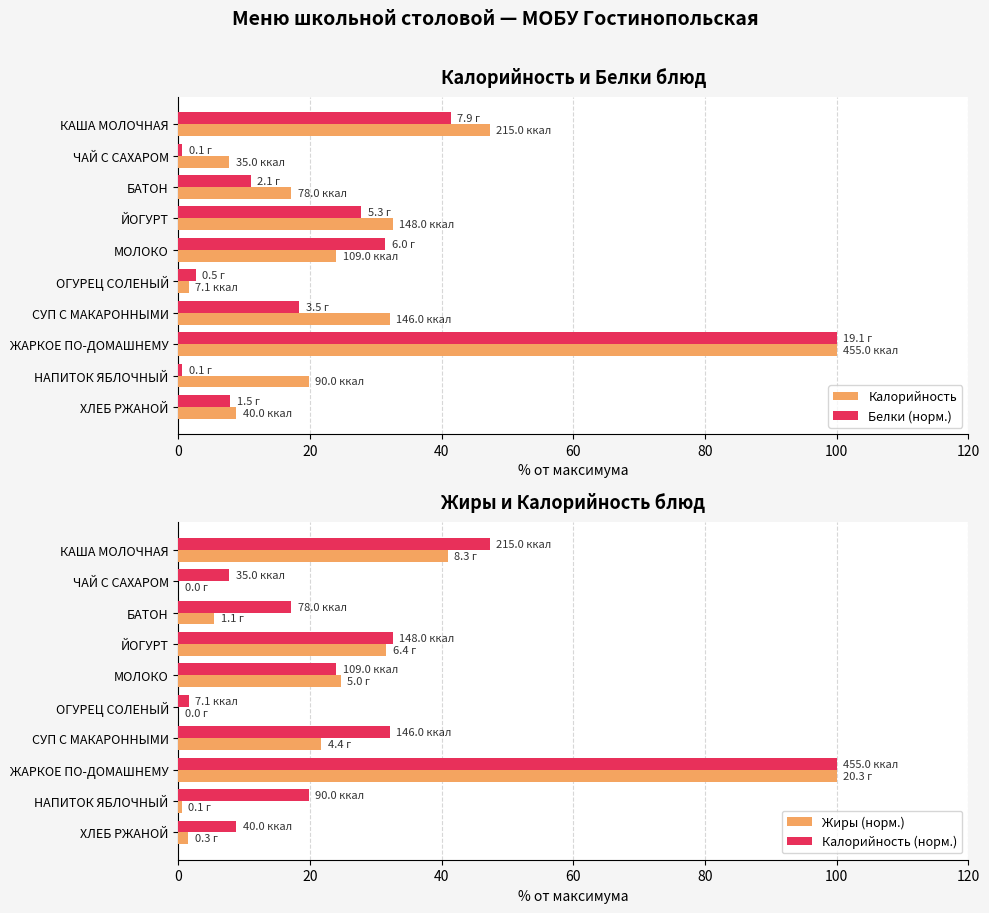

The value of Жиры (норм.) at БАТОН is 5.4. True or false?

True